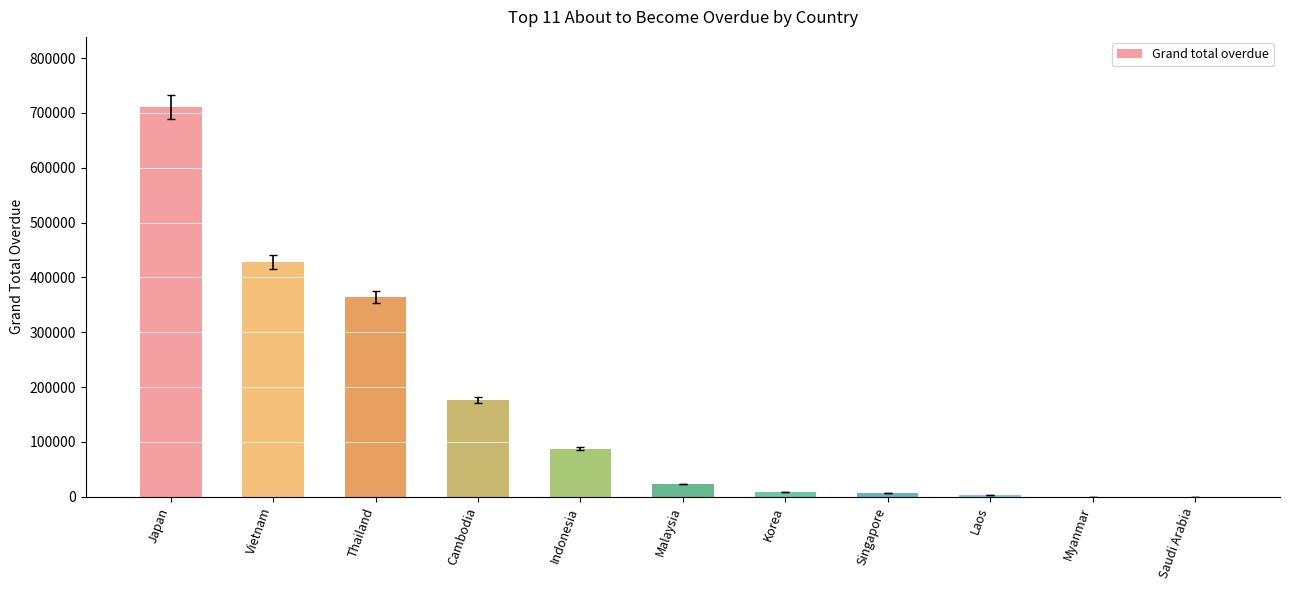

Are the bars horizontal?

No